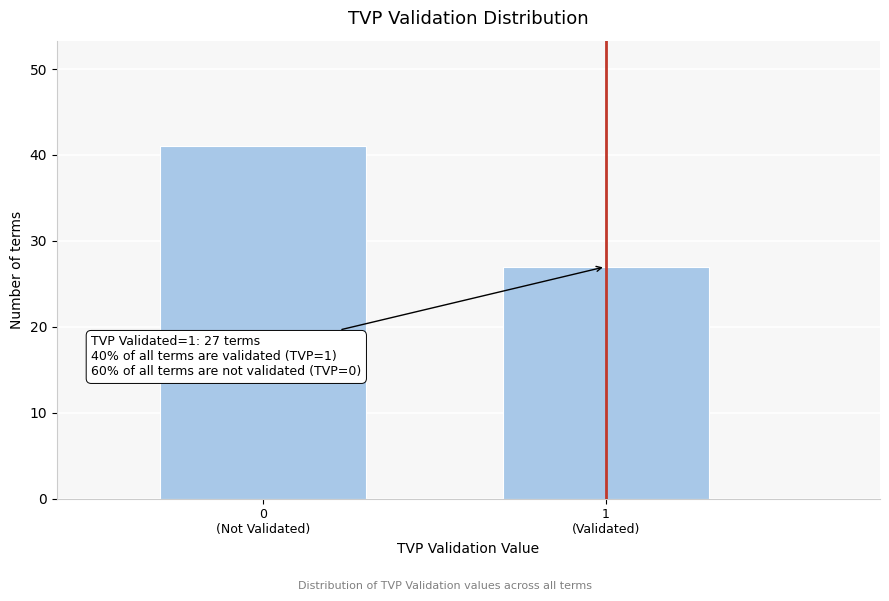

Reading left to right, transcribe all the data shown in this chart.

41	27